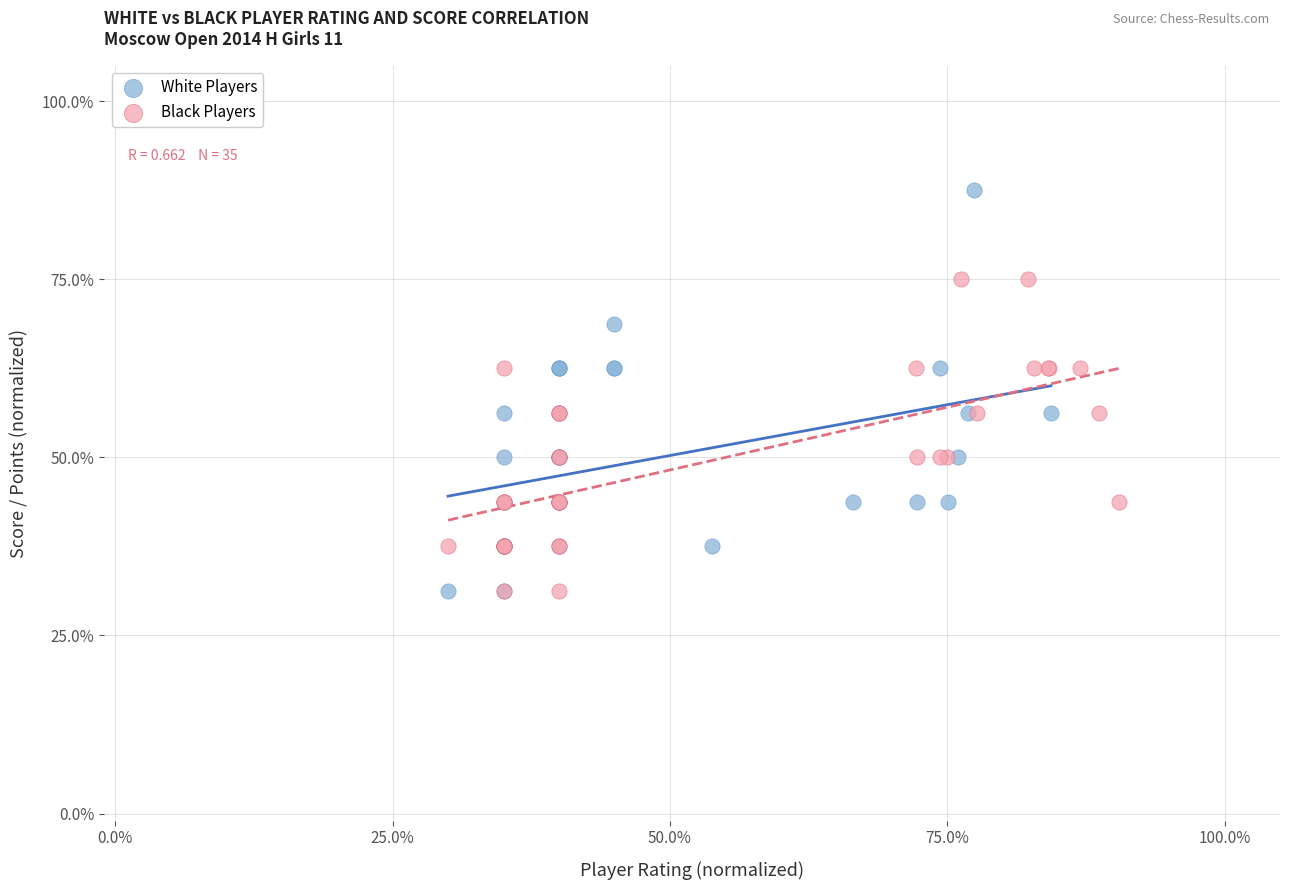

Which series contains the highest Y value?

White Players